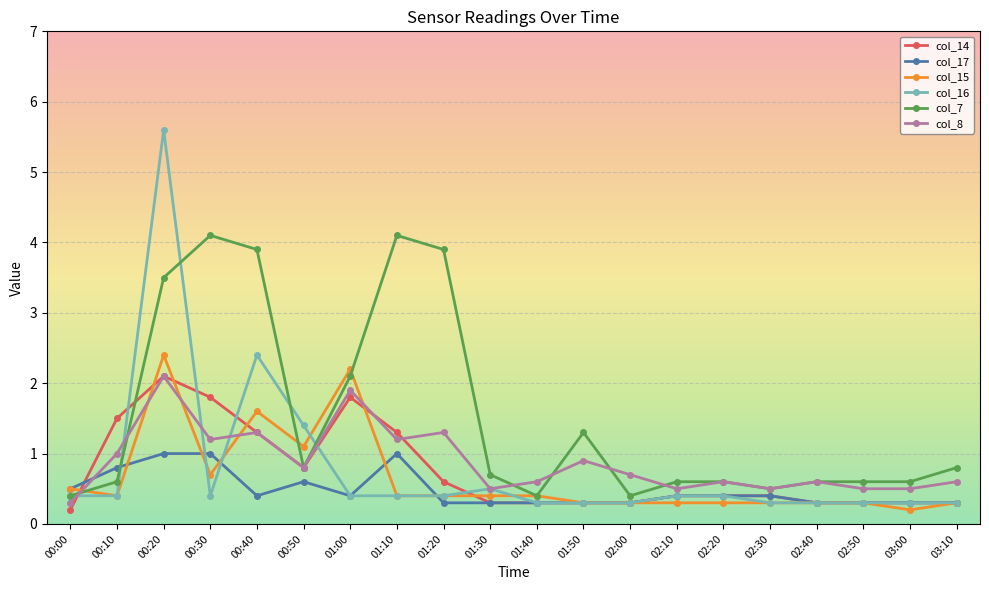

What is the label of the 13th point from the right?

01:10